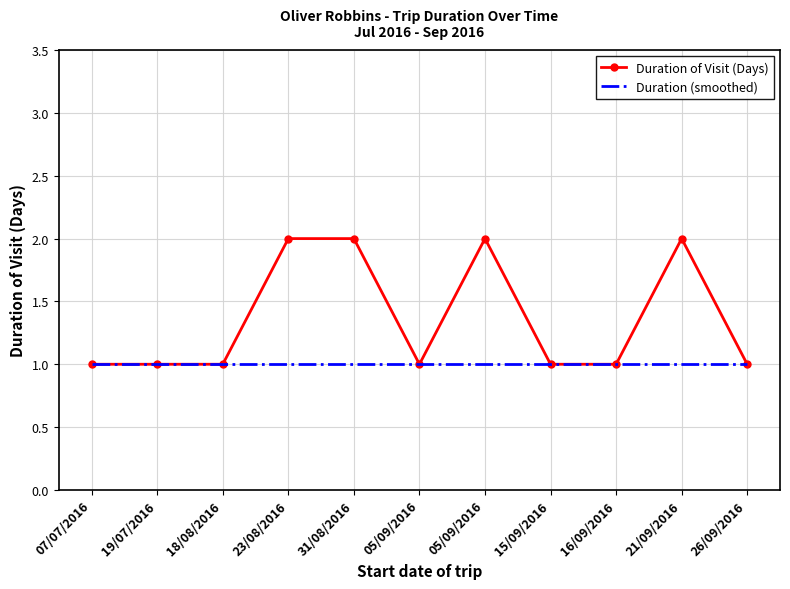

Which category has the lowest value across all series?

07/07/2016